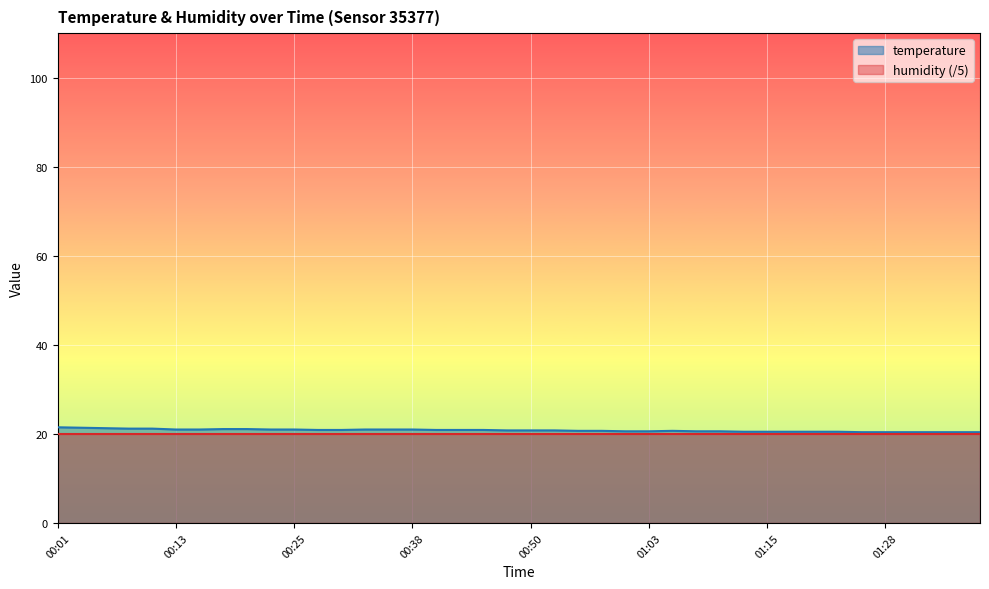

What is the sum of all values?

832.1